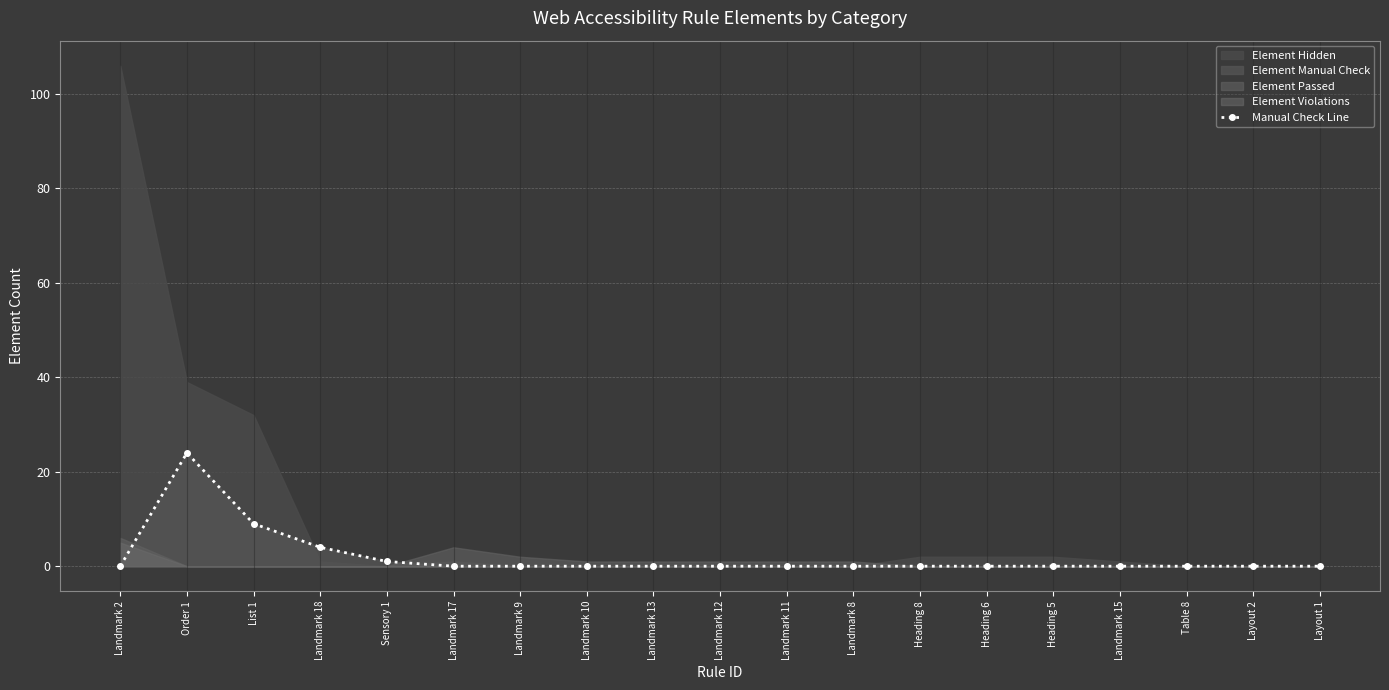

Which category has the lowest value across all series?

Landmark 2